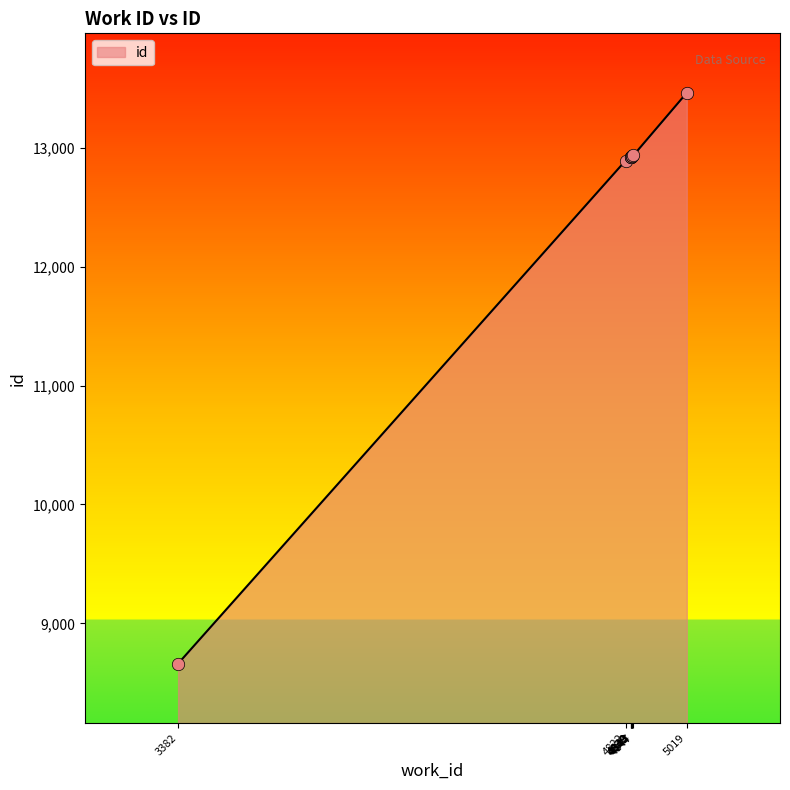

What is the change in value from 3382 to 4838?

+4256